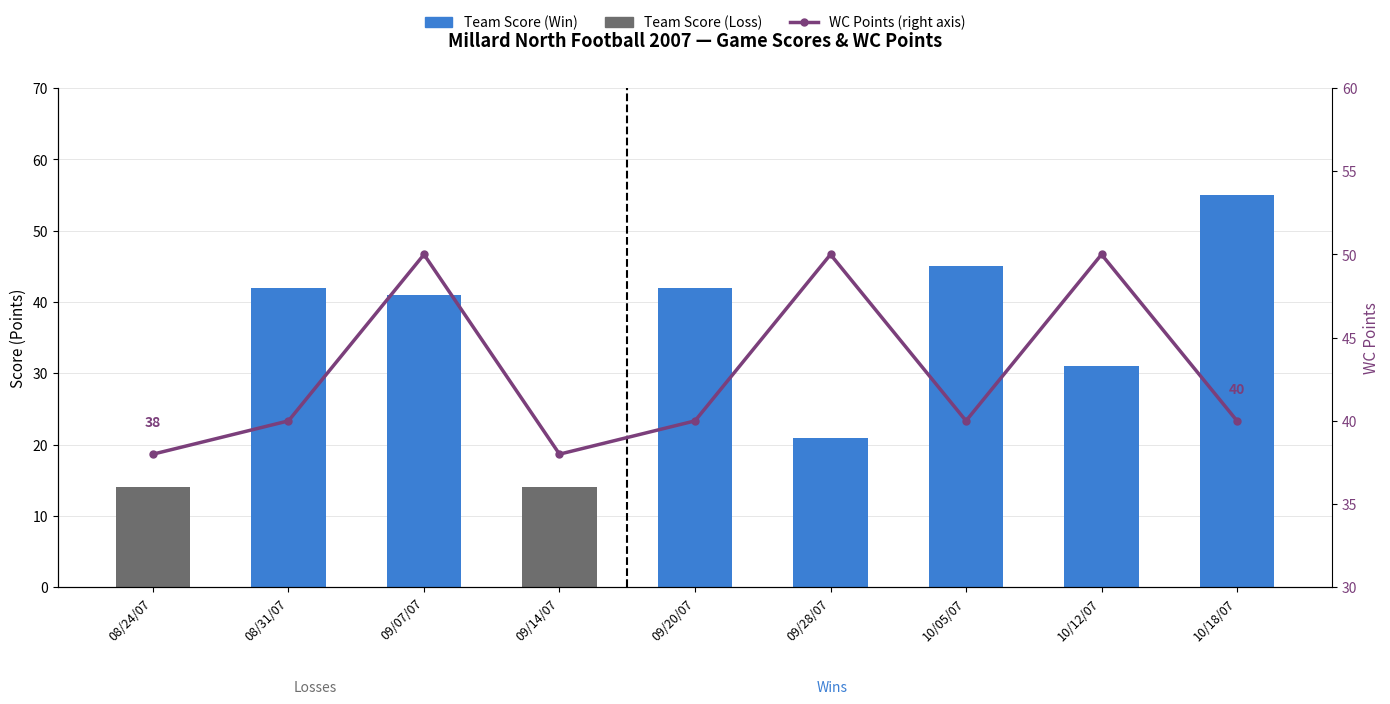

What is the difference between the maximum and second lowest values in the WC Points series?

12